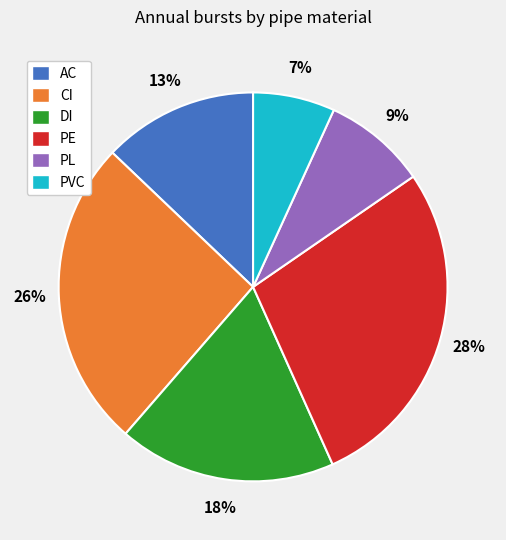

Is it true that CI is 26% of the pie?

True